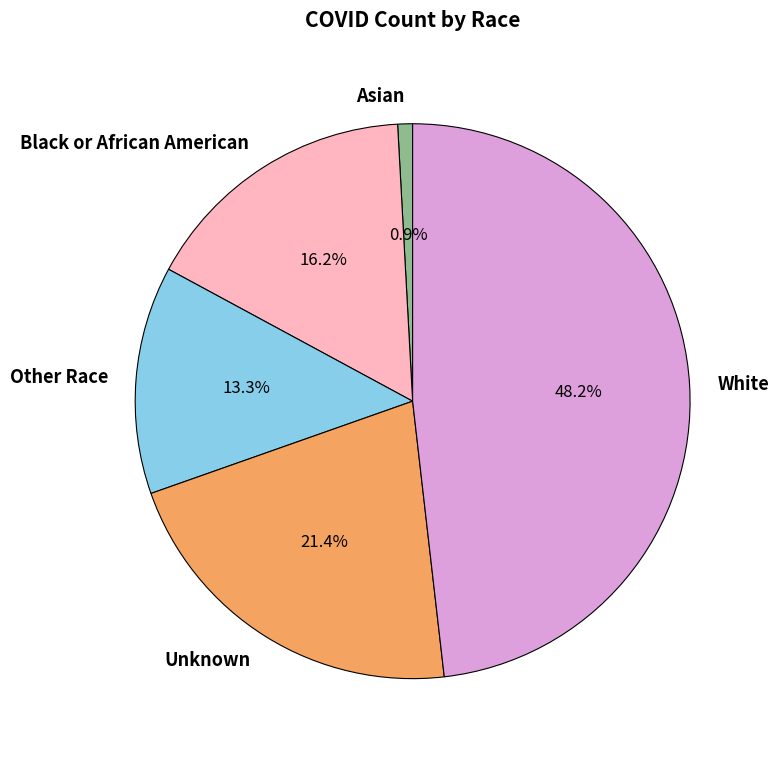

Count the number of slices in the pie.

5